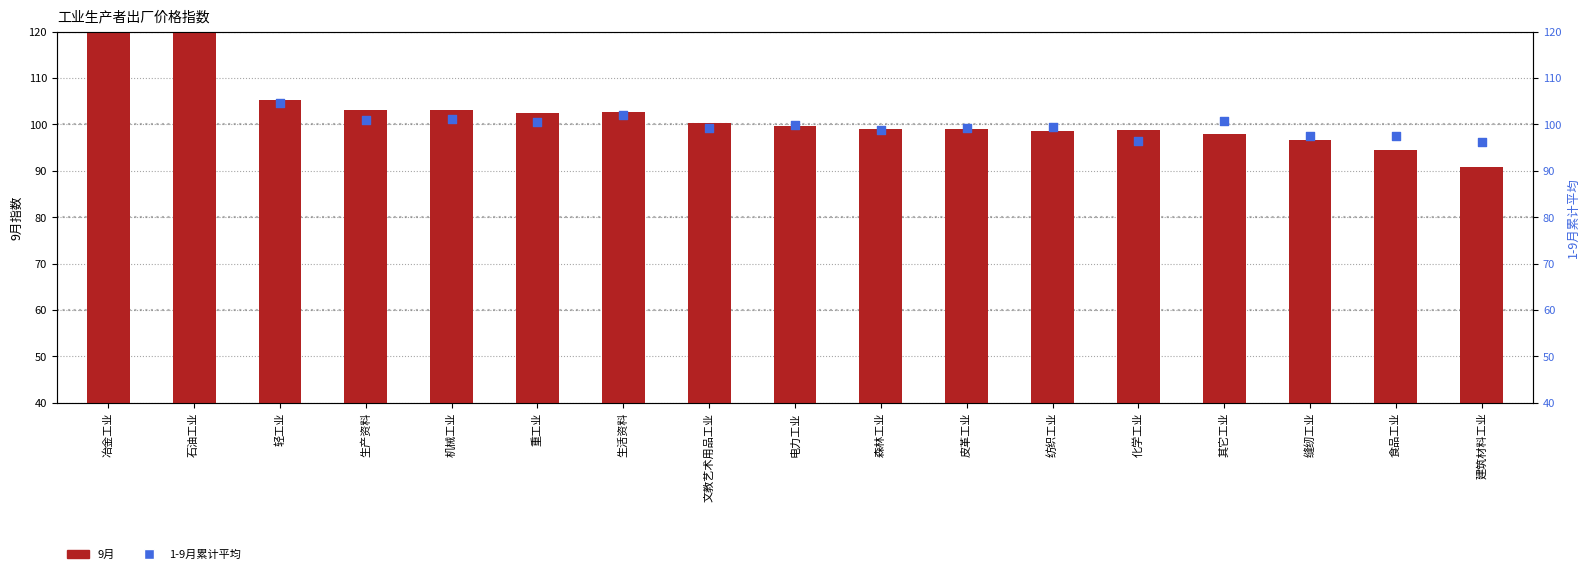

At how many categories does at least one series exceed 110?

2